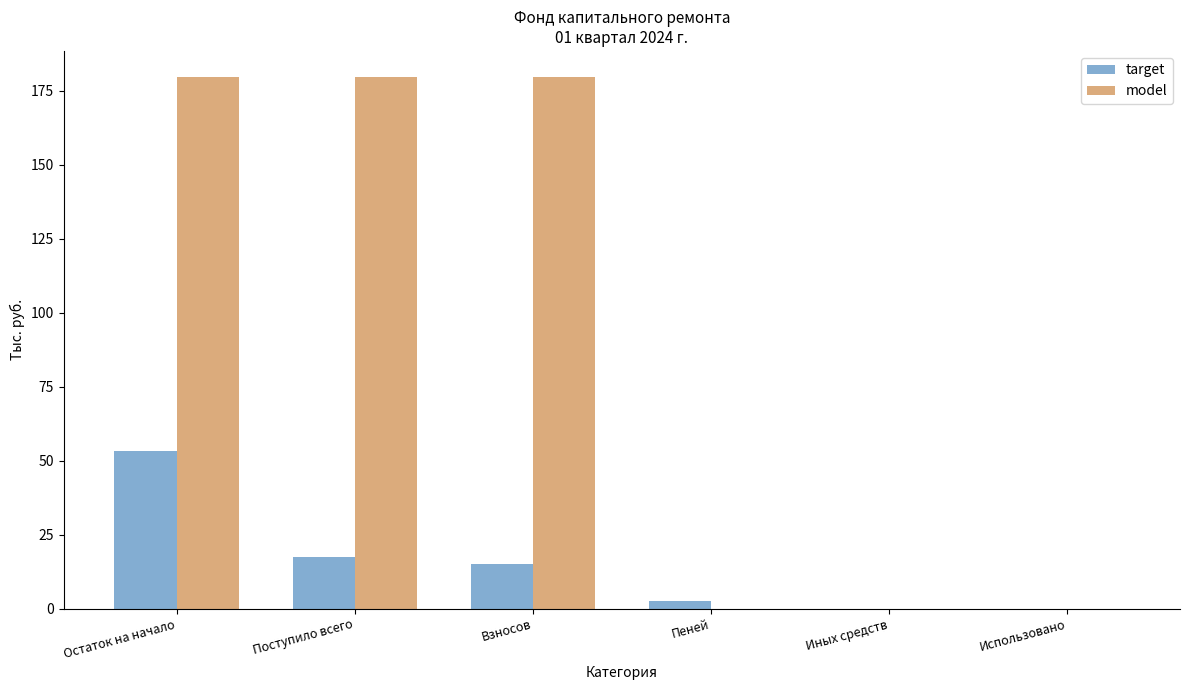

Count the number of categories in the chart.

6